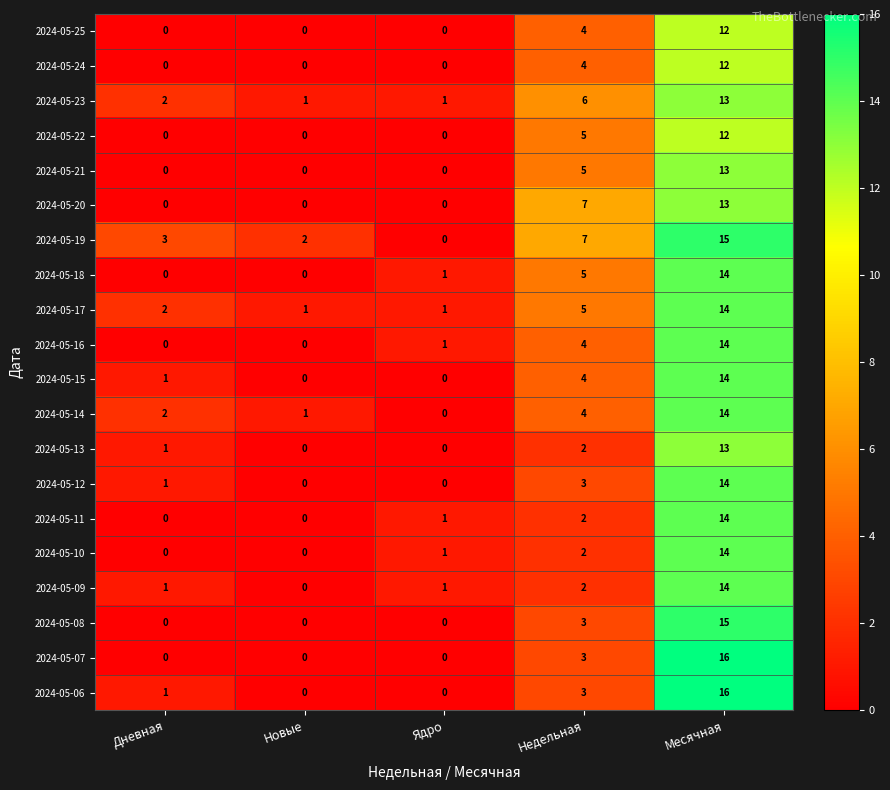

How many data points does each series have?

5